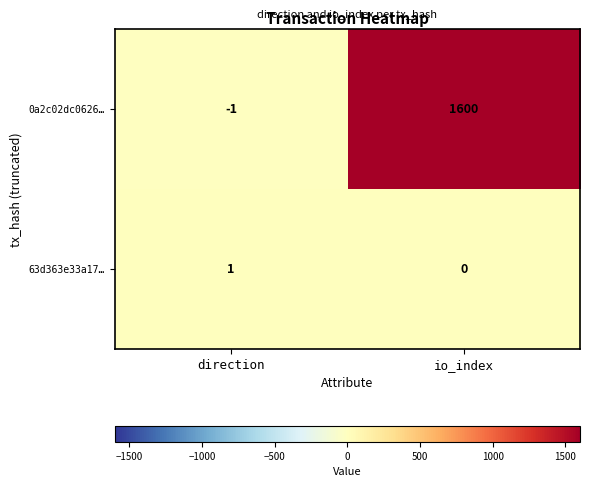

Rank the series at io_index from lowest to highest value.

63d363e33a17…, 0a2c02dc0626…